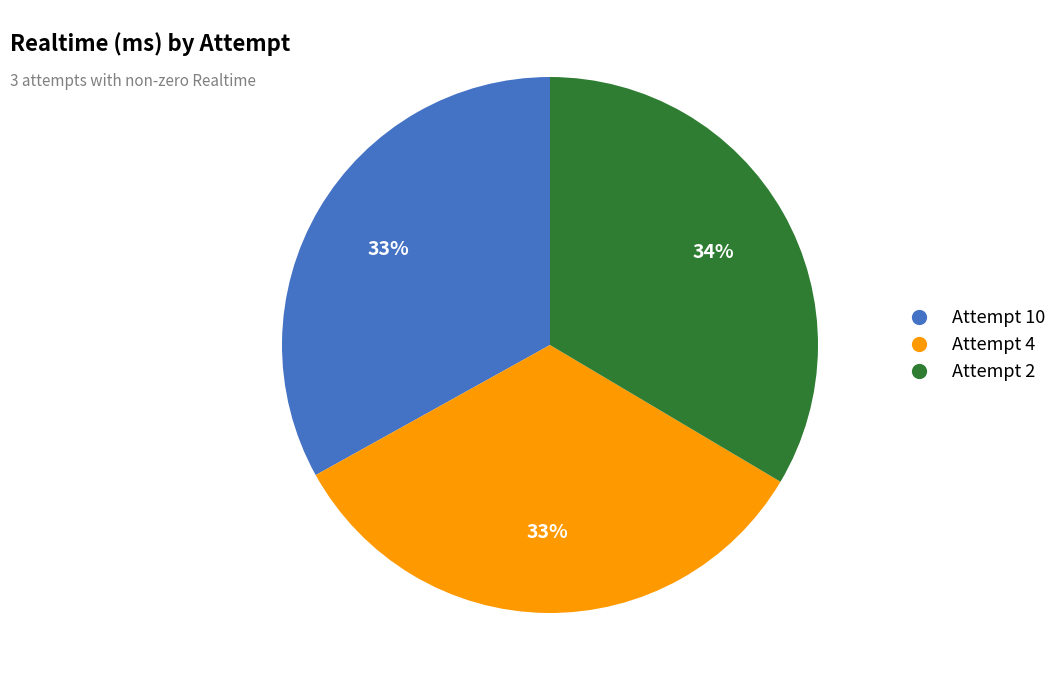

To the nearest percent, what percentage of the pie is Attempt 2?

34%